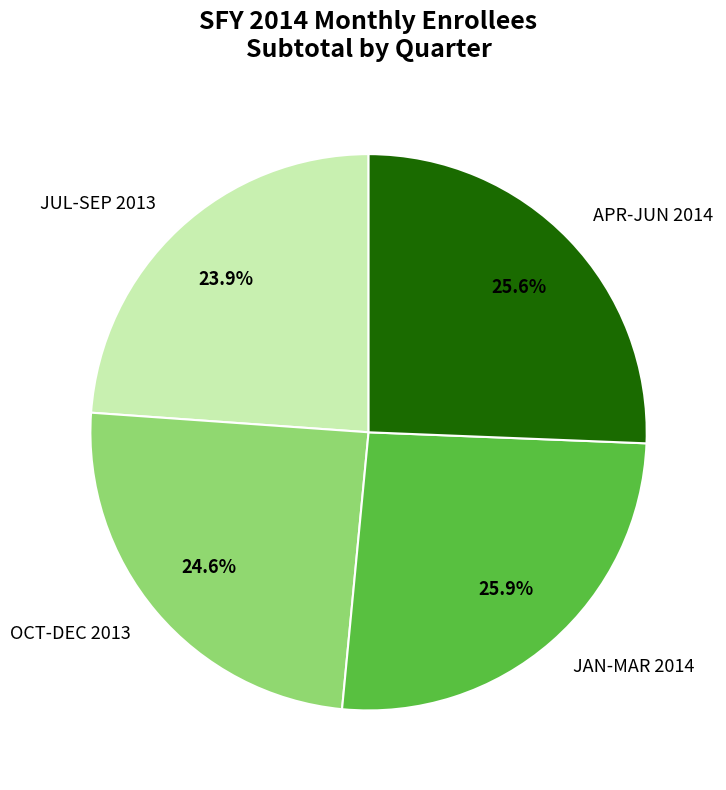

Approximately how many times larger is the value at APR-JUN 2014 compared to JUL-SEP 2013?

1.1